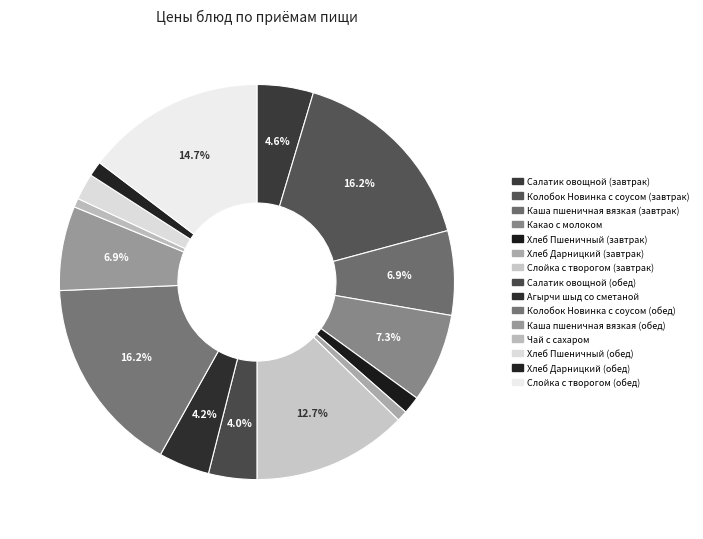

To the nearest percent, what is the combined percentage of Хлеб Пшеничный (обед) and Каша пшеничная вязкая (обед)?

9%